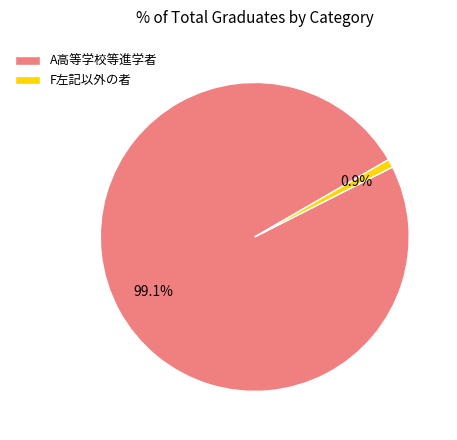

What is the largest slice in the pie chart?

A高等学校等進学者